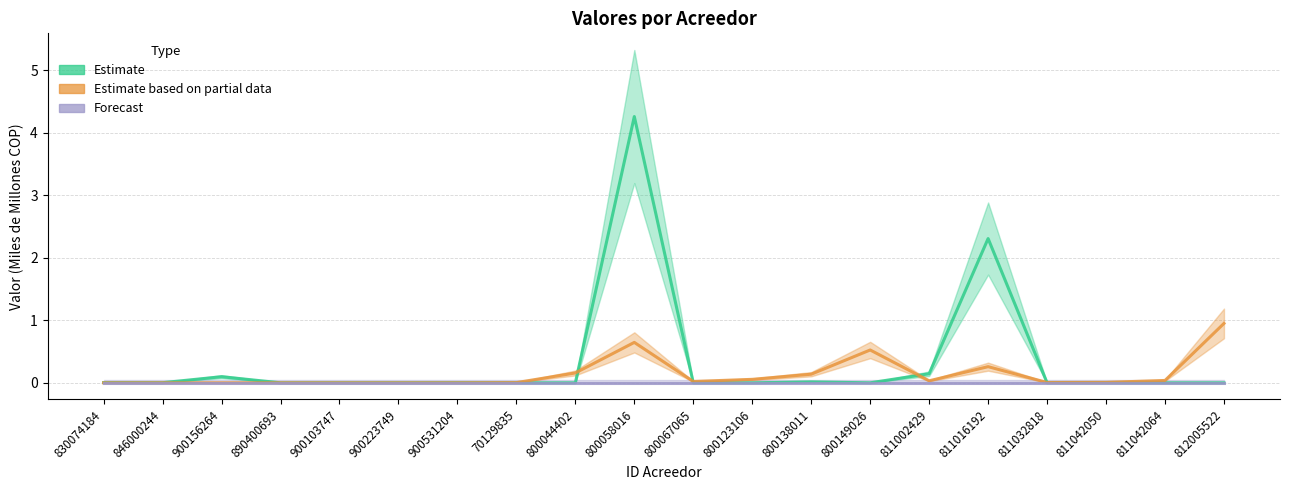

What is the maximum value for Valor Pendiente (Partial)?

1.0